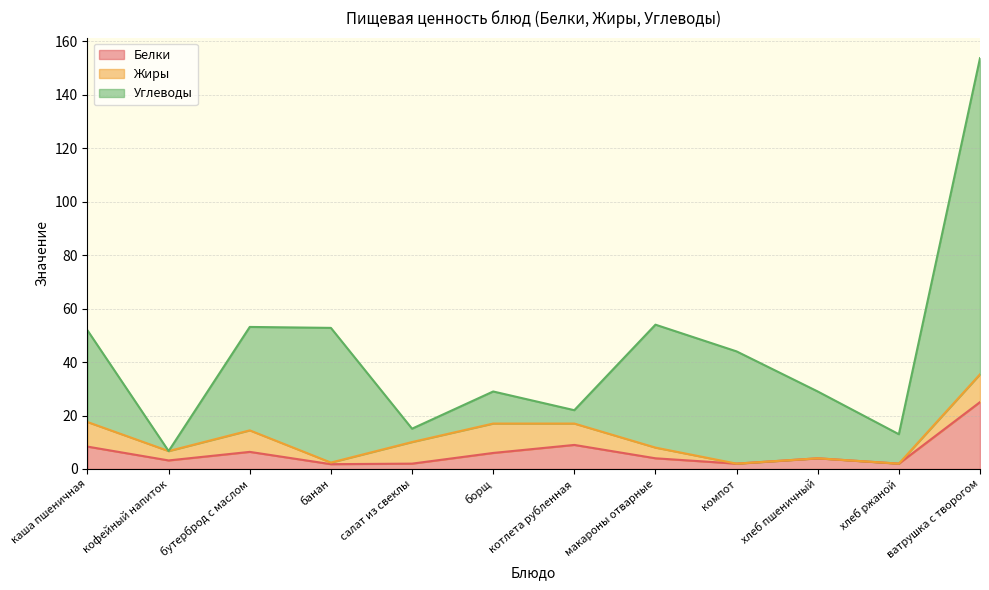

At which category is the sum across all series the highest?

ватрушка с творогом